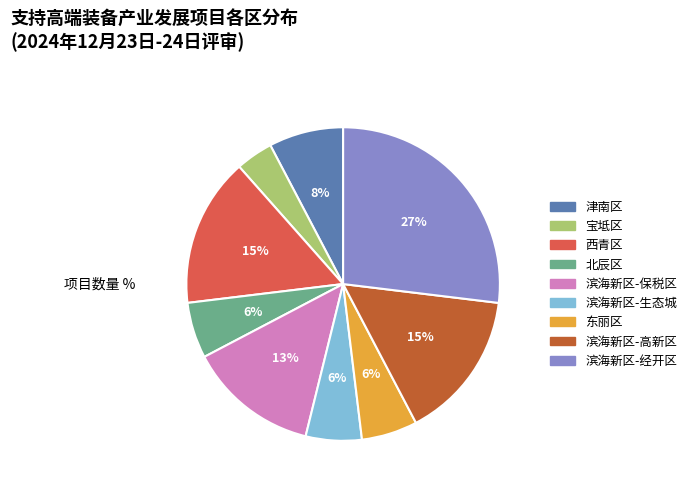

How many slices are in this pie chart?

9